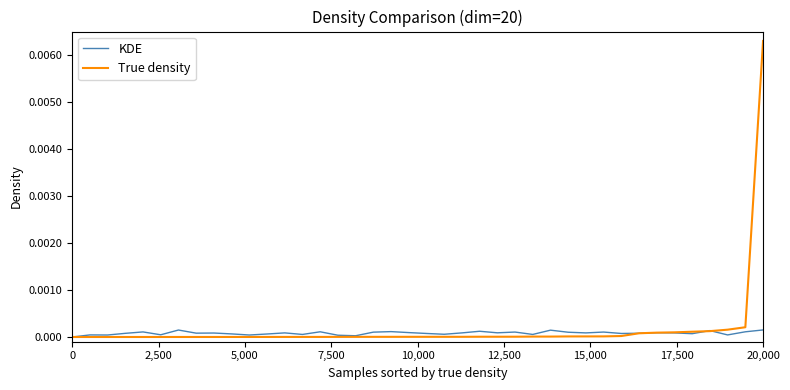

True or false: KDE has more than 1 interior local peaks.

True